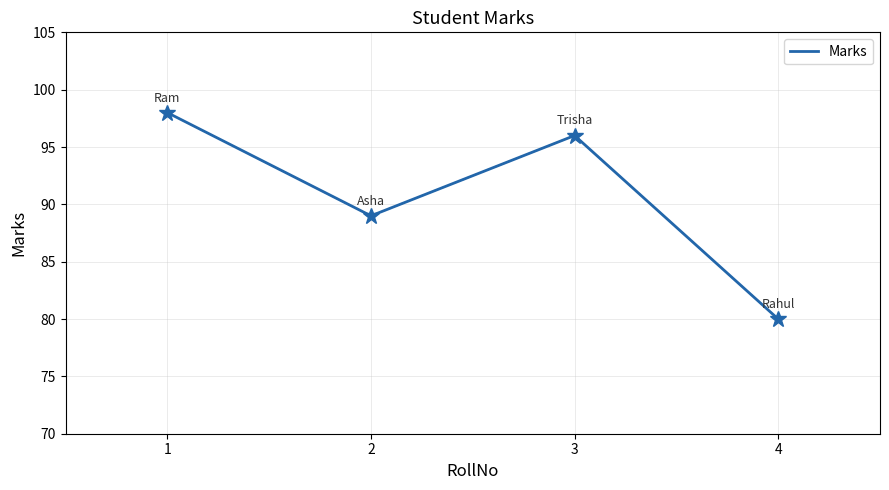

What is the sum of the values at 1 and 2?

187